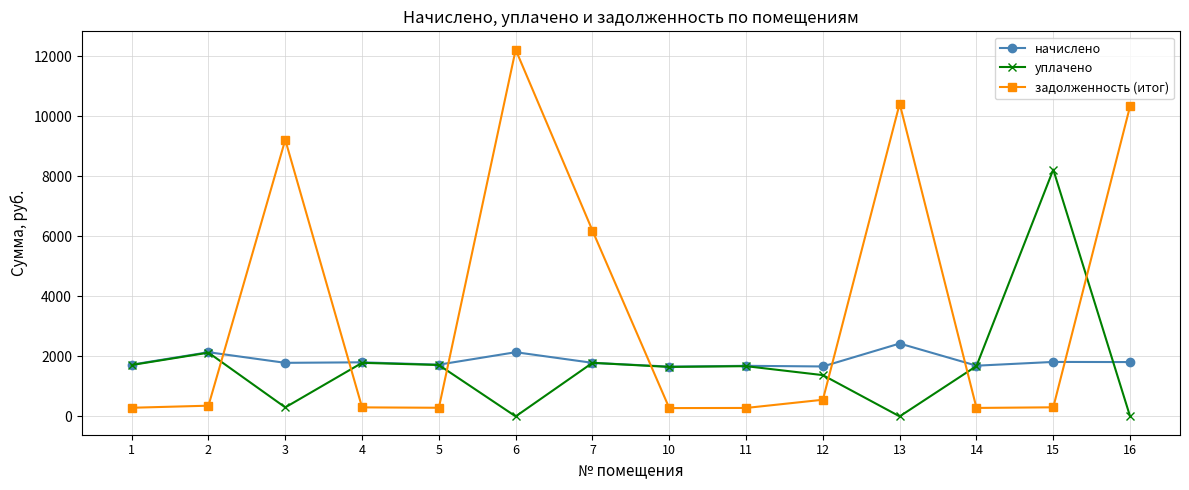

Which series has the largest total across all categories?

задолженность (итог)